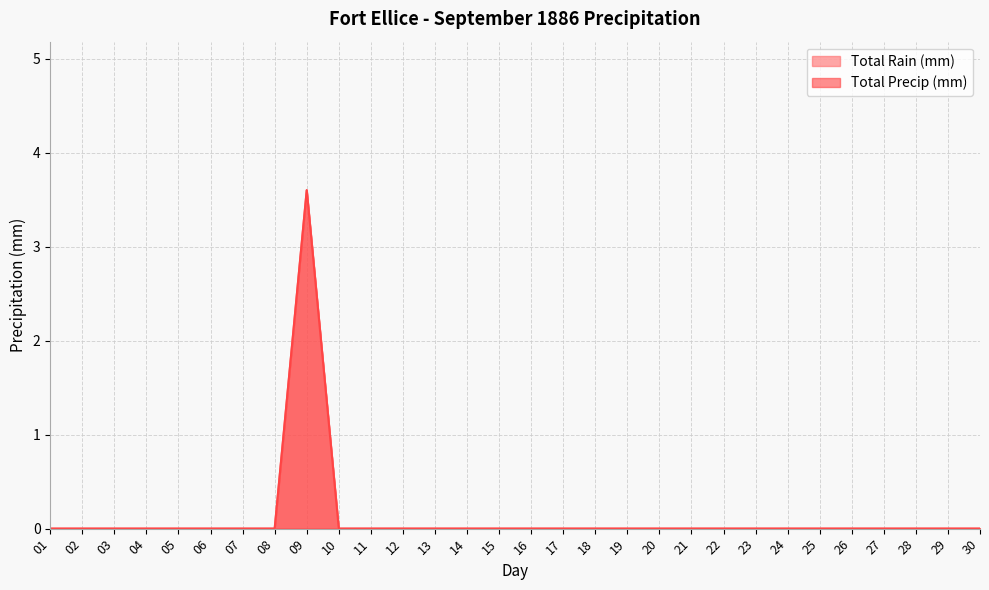

Reading right to left, what are all the values shown in this chart?

Total Rain (mm): 0.0	0.0	0.0	0.0	0.0	0.0	0.0	0.0	0.0	0.0	0.0	0.0	0.0	0.0	0.0	0.0	0.0	0.0	0.0	0.0	0.0	3.6	0.0	0.0	0.0	0.0	0.0	0.0	0.0	0.0
Total Precip (mm): 0.0	0.0	0.0	0.0	0.0	0.0	0.0	0.0	0.0	0.0	0.0	0.0	0.0	0.0	0.0	0.0	0.0	0.0	0.0	0.0	0.0	3.6	0.0	0.0	0.0	0.0	0.0	0.0	0.0	0.0